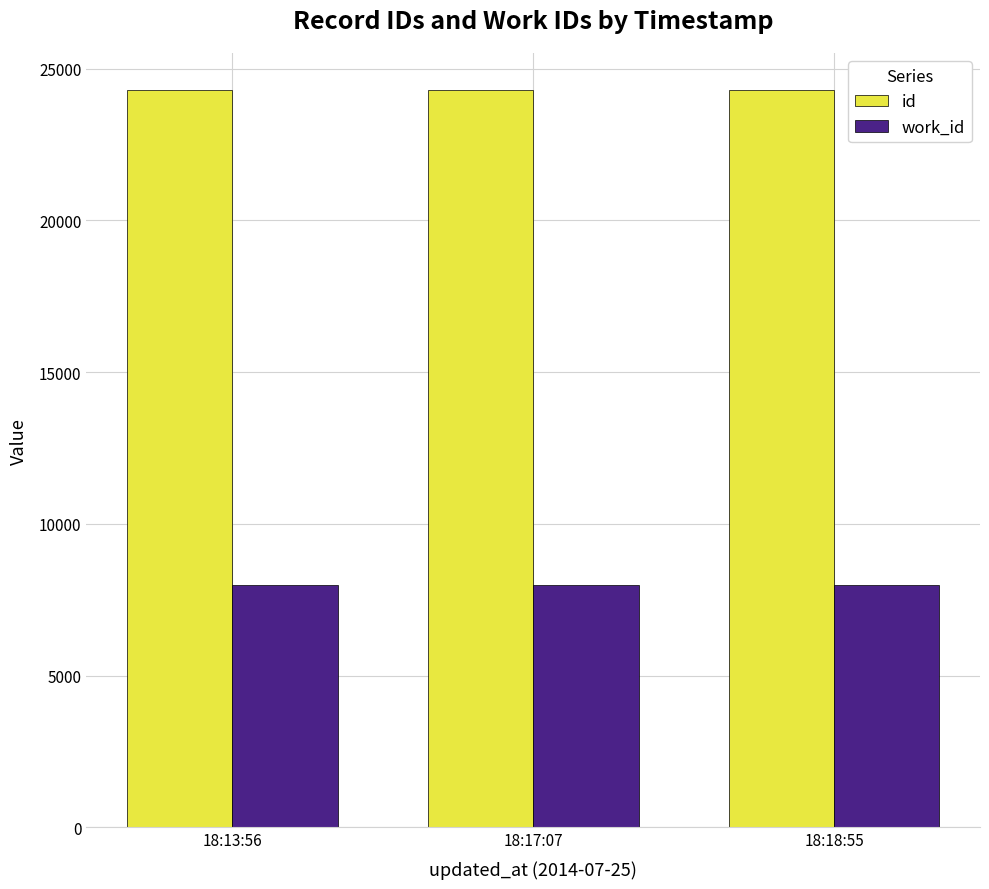

What is the sum of the work_id values at 18:13:56 and 18:18:55?

15968